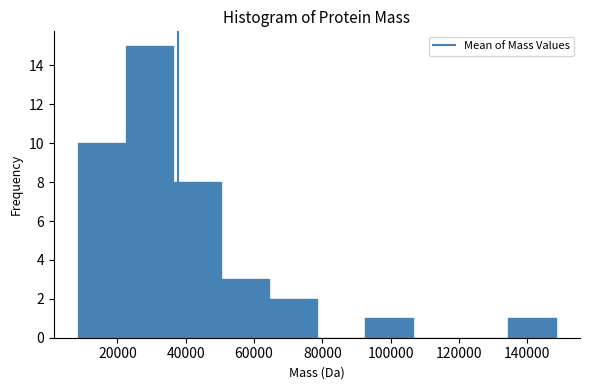

Reading left to right, list every bar in this chart as the range it spans on the x-axis followed by its height. Neither the bar edges nor the heights are printed on the chart, so give them approximately, as read against the axes.

8000 to 22000: 10
22000 to 36000: 15
36000 to 50000: 8
50000 to 64000: 3
64000 to 78000: 2
78000 to 92000: 0
92000 to 106000: 1
106000 to 120000: 0
120000 to 134000: 0
134000 to 148000: 1